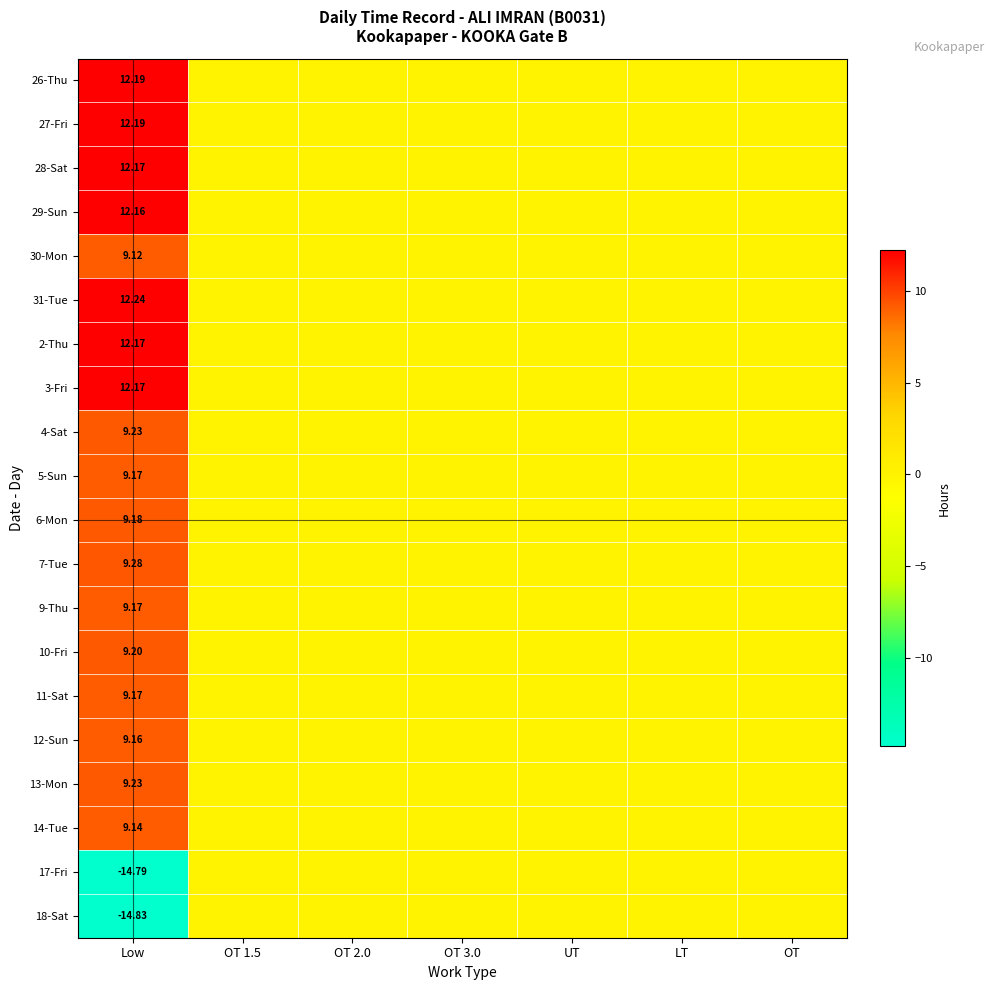

Between LT and OT 2.0, which is larger?

LT